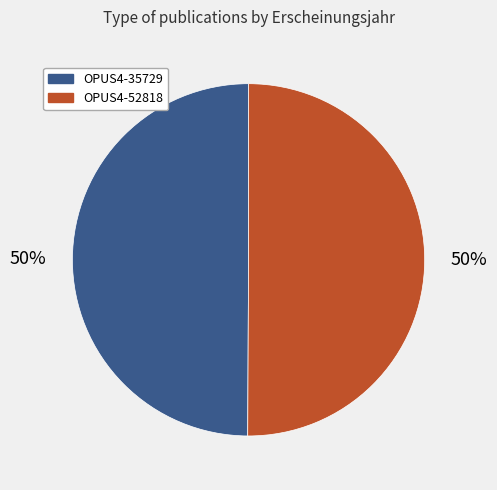

To the nearest percent, what percentage of the pie is OPUS4-52818?

50%